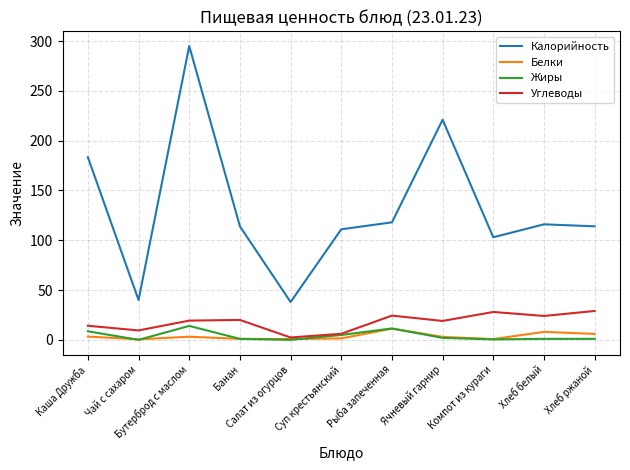

Is it true that Жиры equals 0.0 at Салат из огурцов?

True